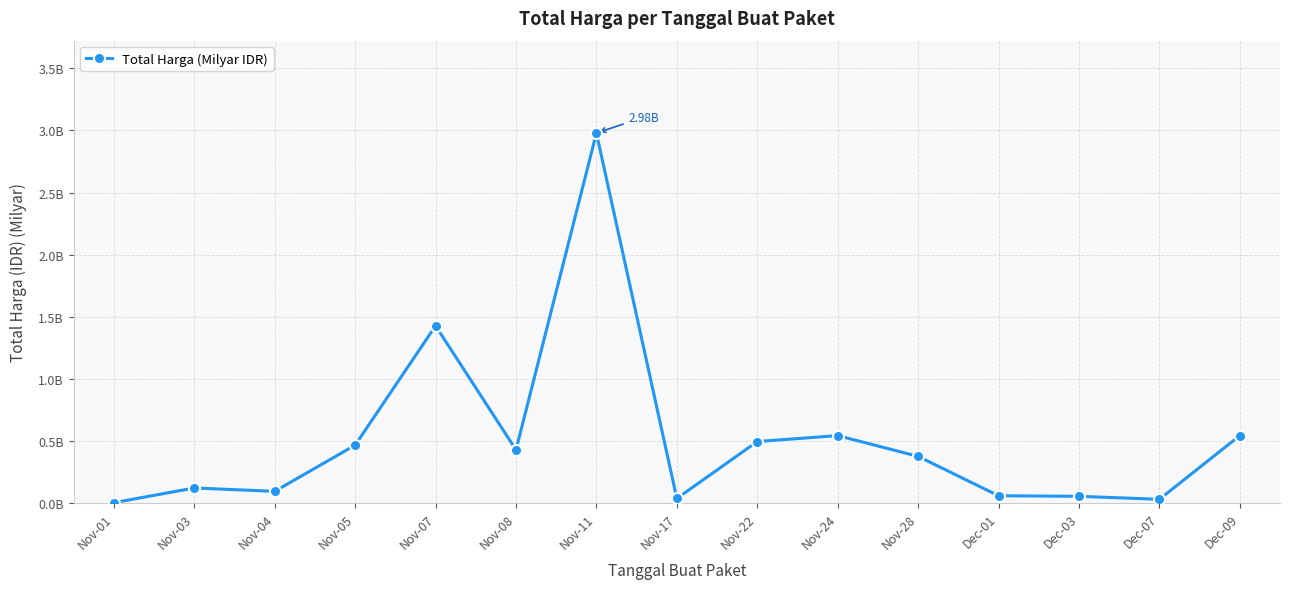

Rank the categories by value from lowest to highest.

Nov-01, Dec-07, Nov-17, Dec-03, Dec-01, Nov-04, Nov-03, Nov-28, Nov-08, Nov-05, Nov-22, Nov-24, Dec-09, Nov-07, Nov-11